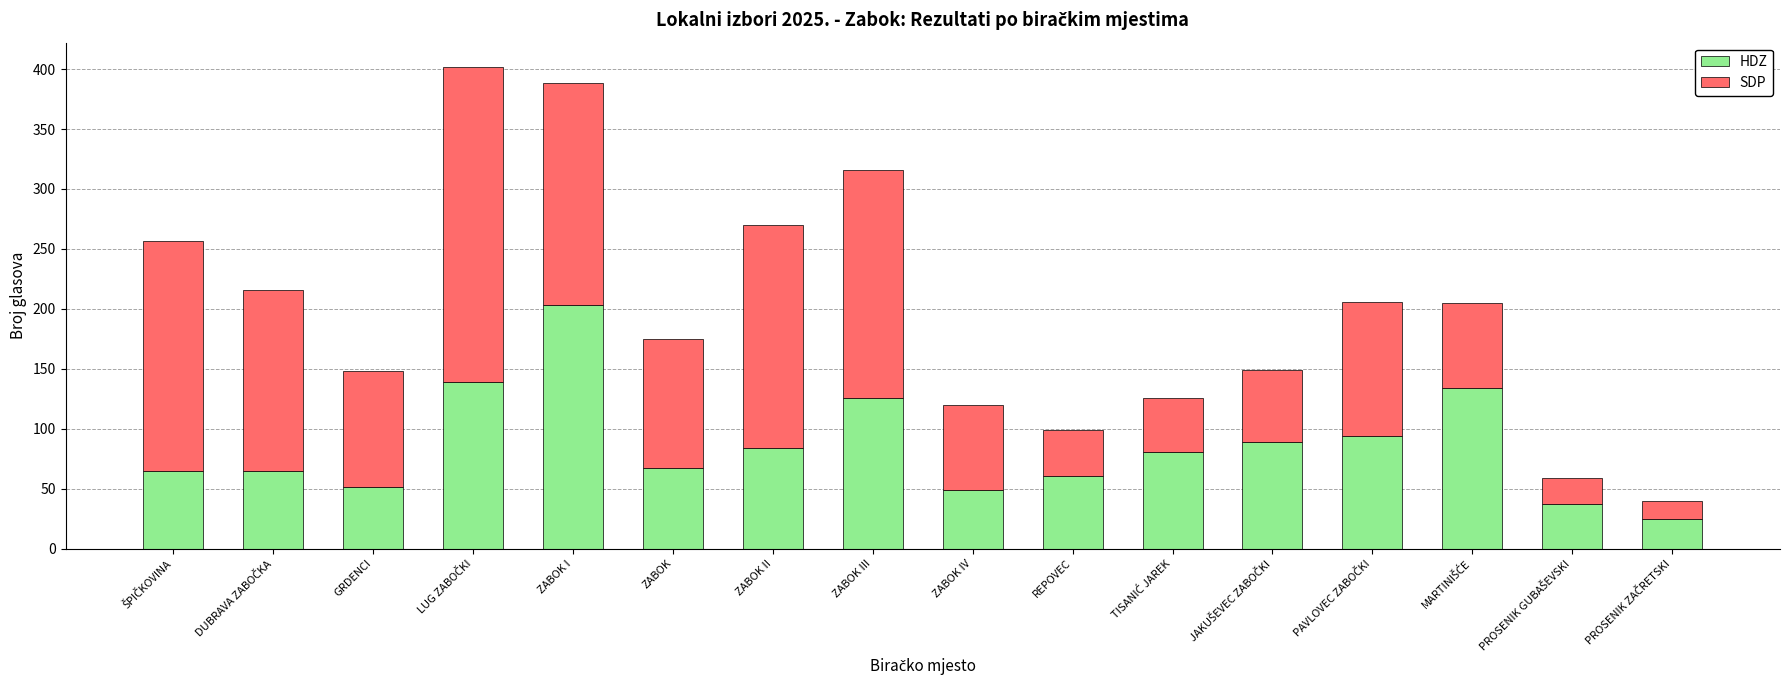

The value of HDZ at REPOVEC is 96. True or false?

False